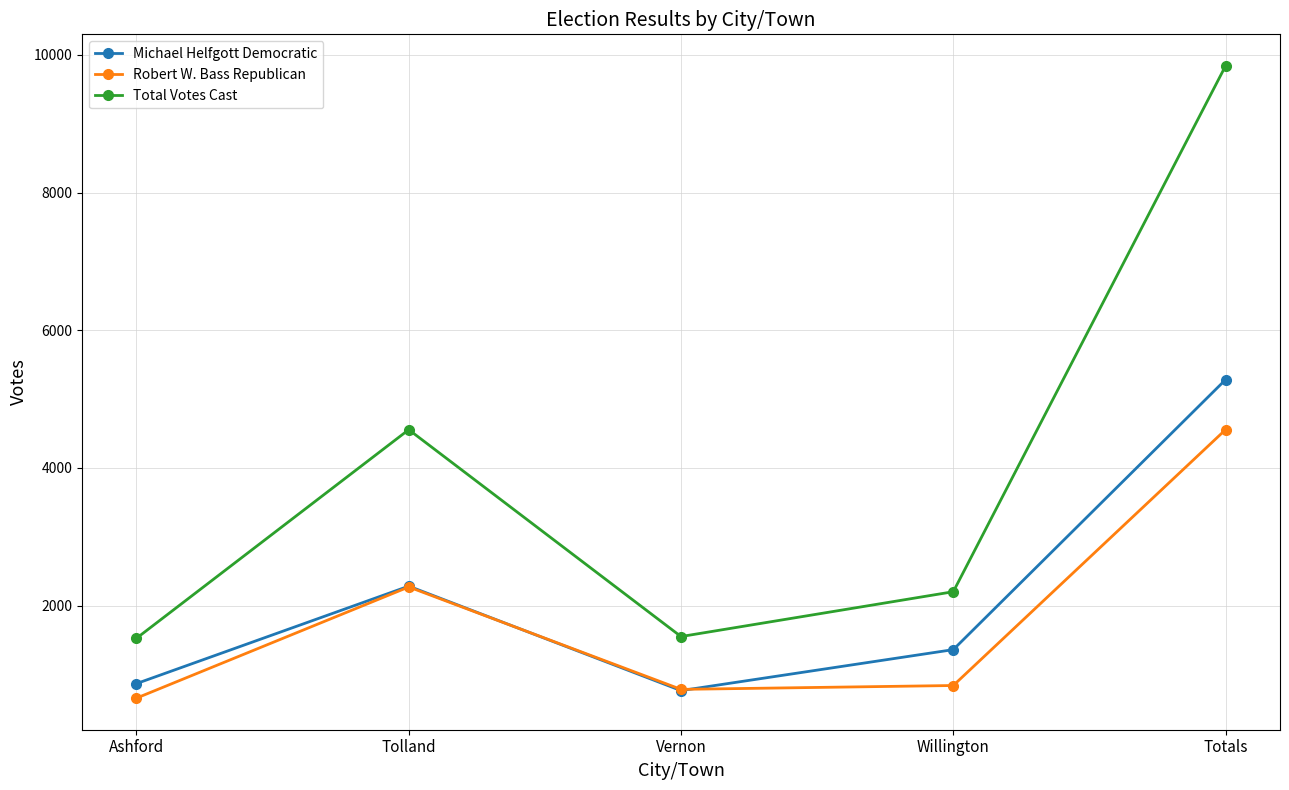

What is the smallest value displayed?

658